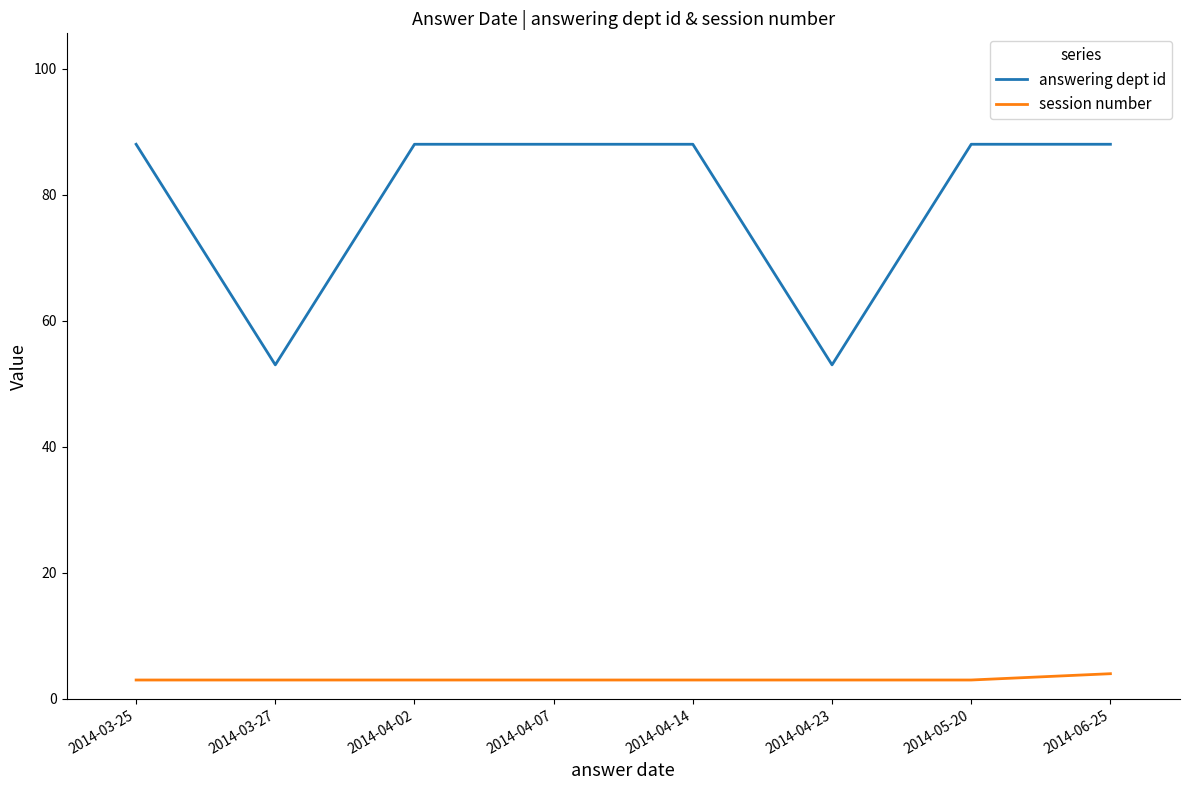

Which series has the widest spread of values?

answering dept id